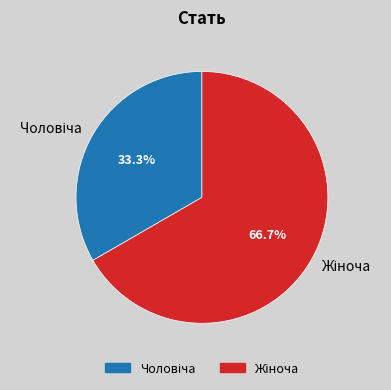

Is there a majority slice in this chart?

Yes